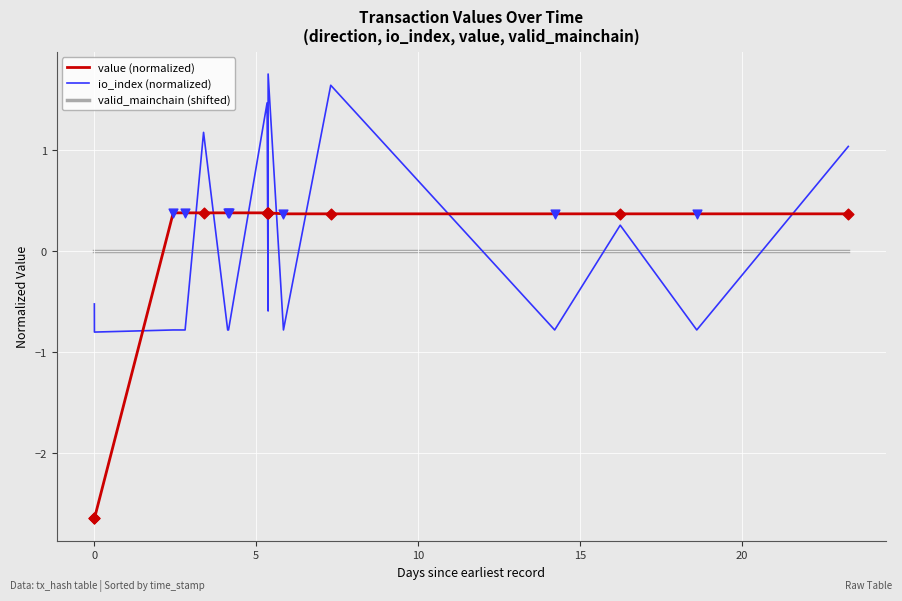

What are all the series names shown in the legend?

value (normalized), io_index (normalized), valid_mainchain (shifted)